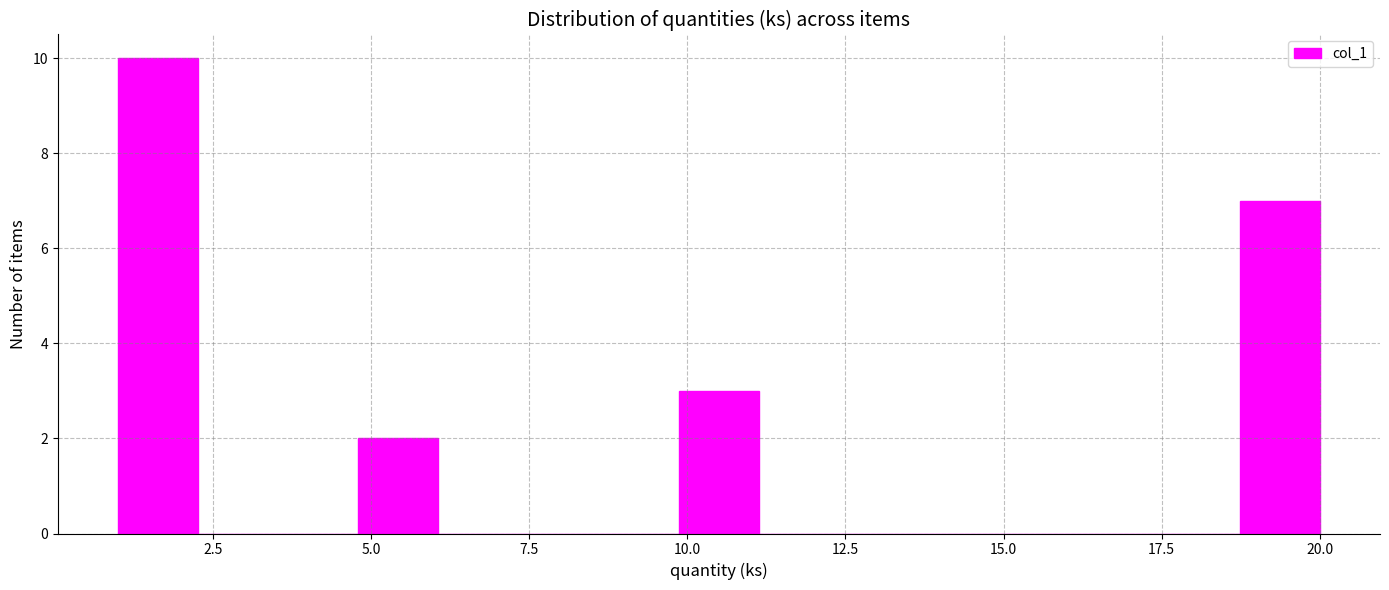

Around what value on the x-axis is the tallest bar? Give the approximate position of its centre, as read against the axis.

1.5